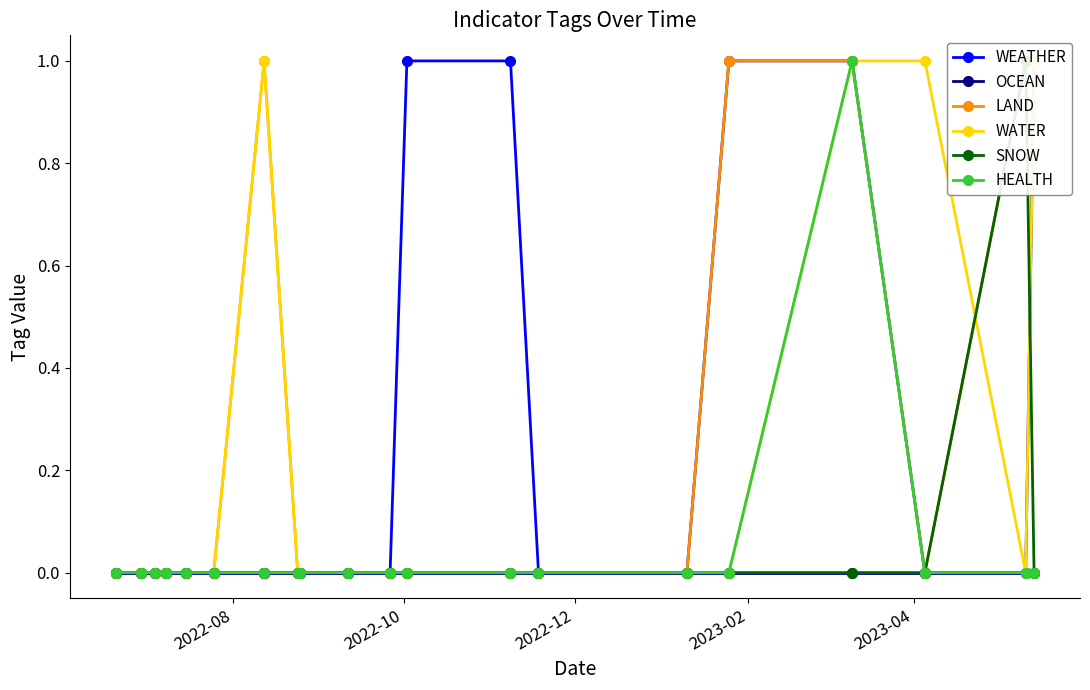

Where is HEALTH nearest to the value 0?

2022-08